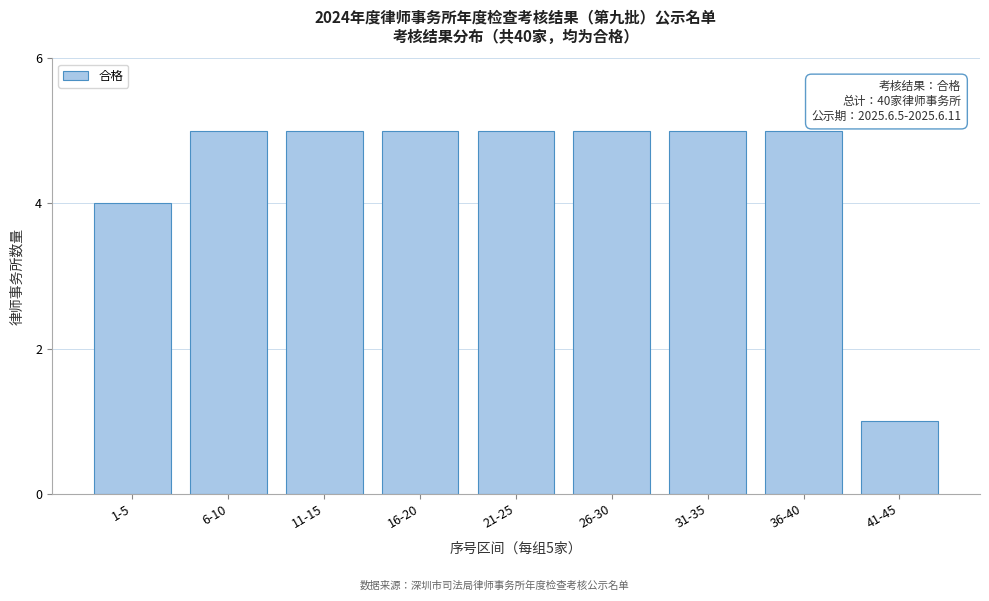

Reading left to right, extract all data points from this chart.

4	5	5	5	5	5	5	5	1